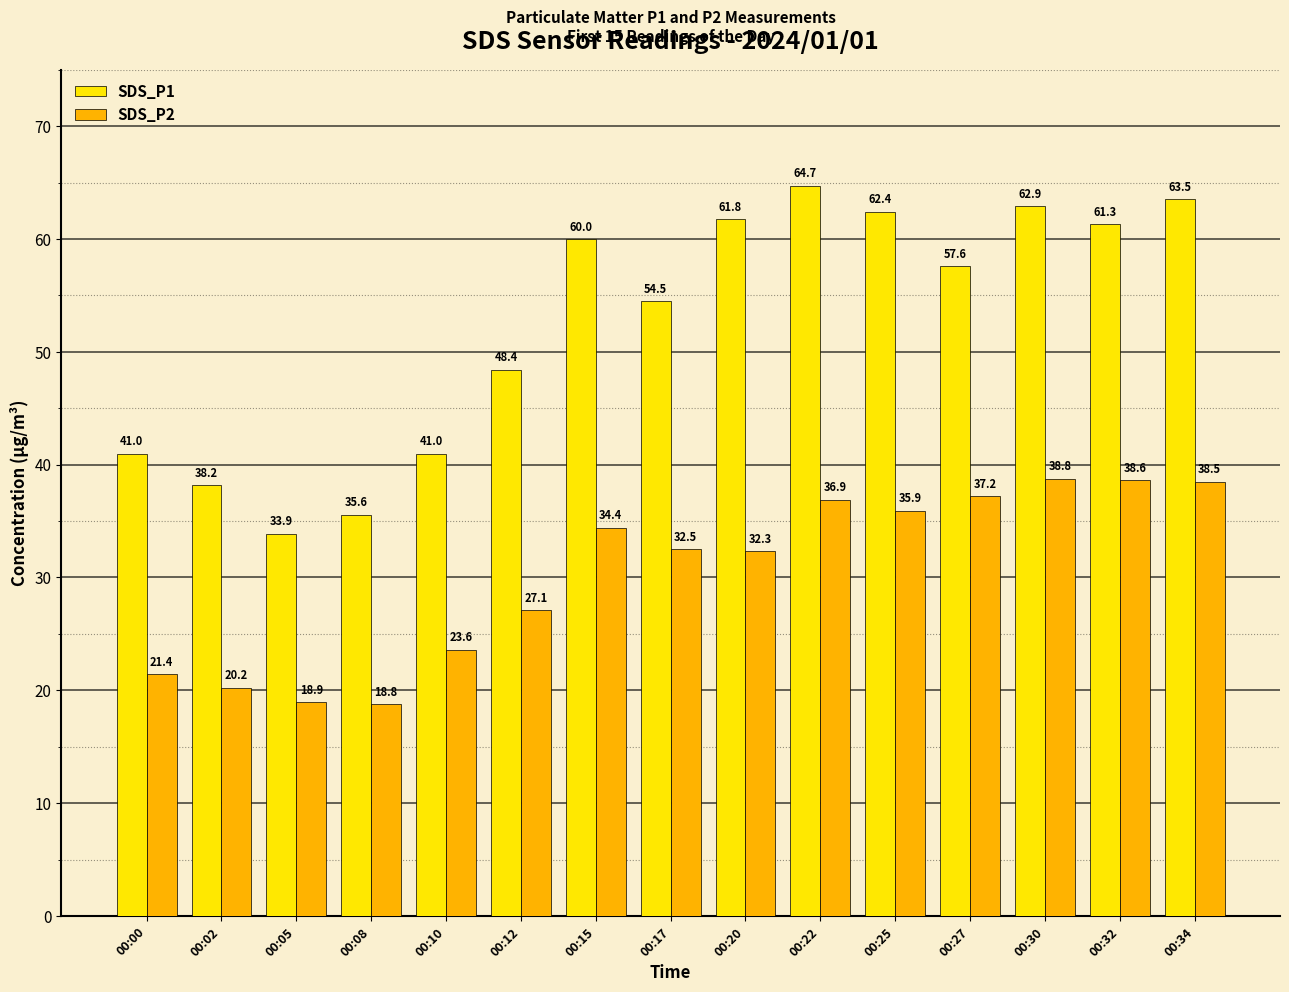

How many bars are there in total?

30